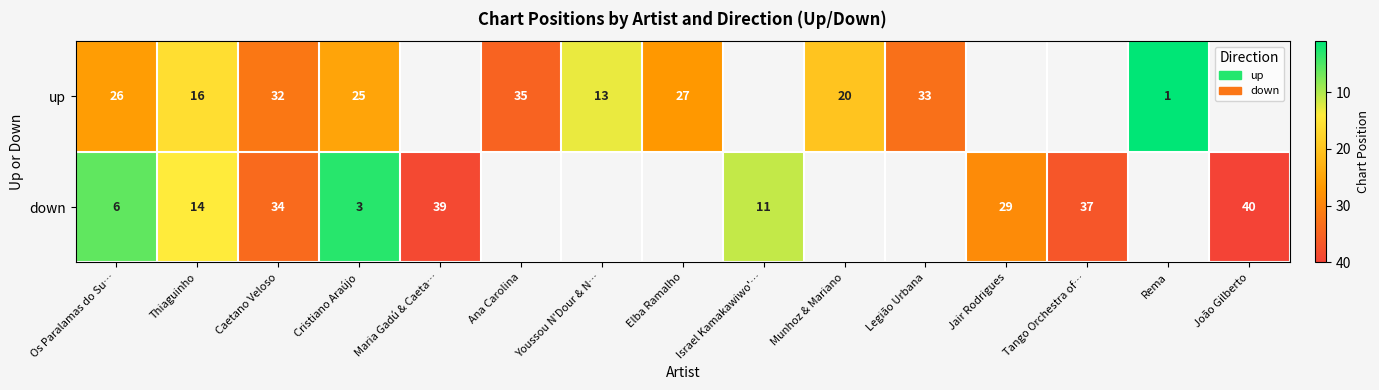

At which label is row_0 closest to 18?

Thiaguinho